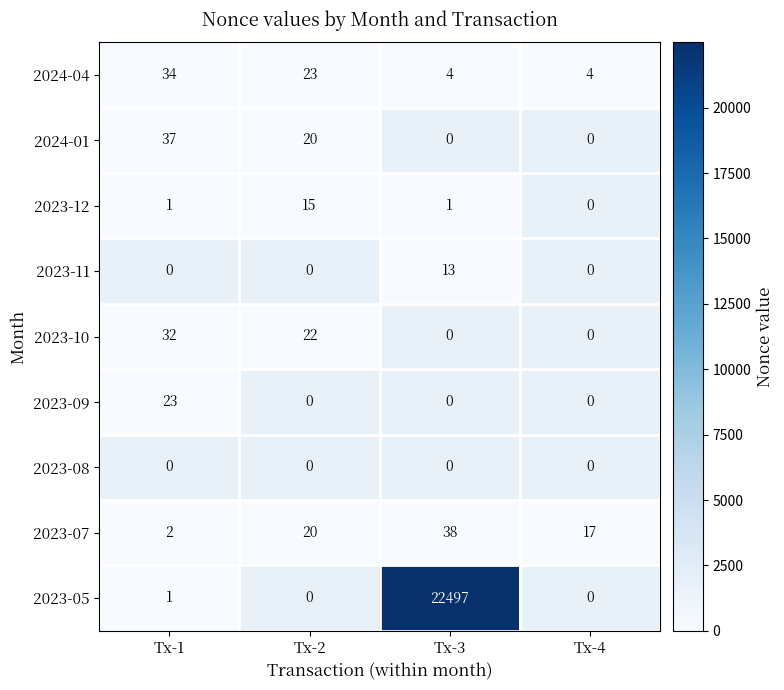

Count the number of data series in this chart.

9